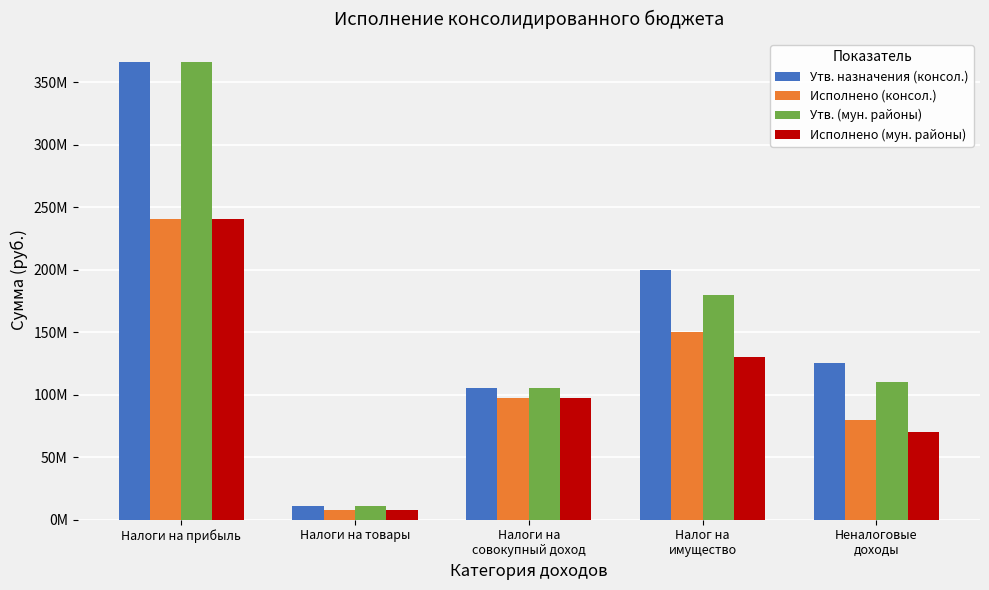

What are all the series names shown in the legend?

Утв. назначения (консол.), Исполнено (консол.), Утв. (мун. районы), Исполнено (мун. районы)